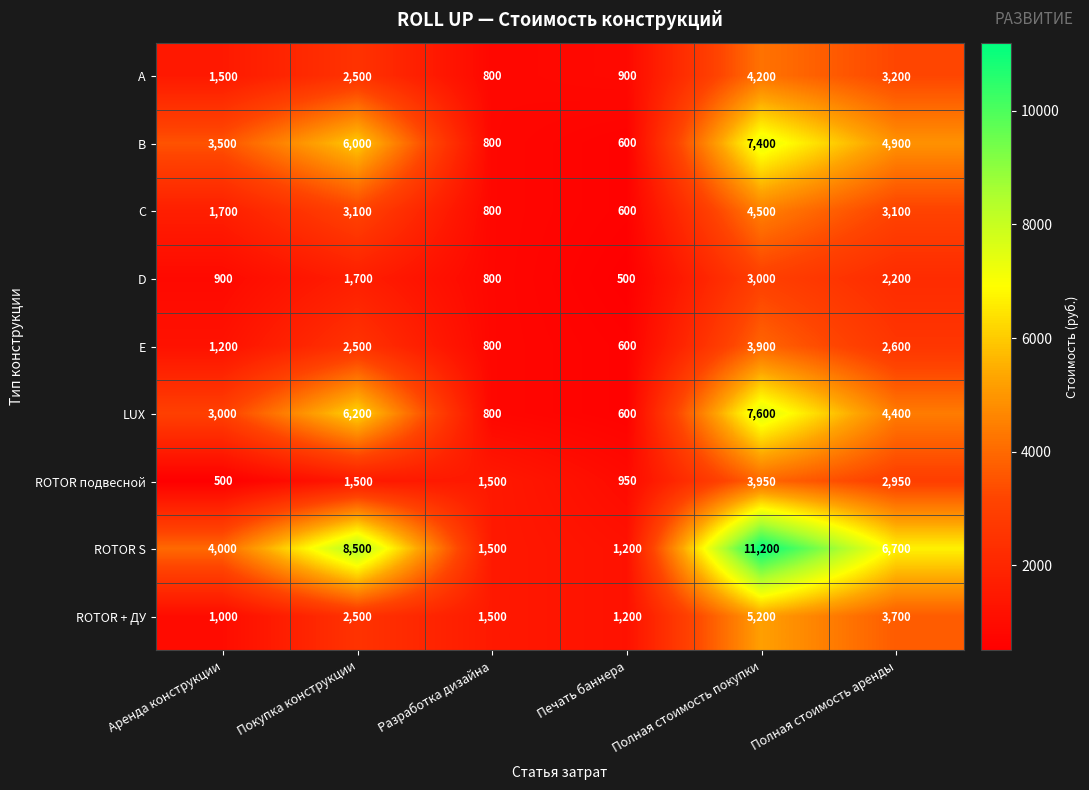

Which series changed the most between Разработка дизайна and Печать баннера?

ROTOR подвесной